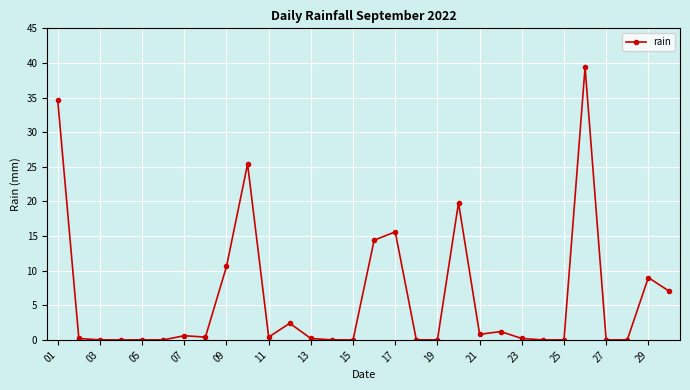

True or false: there are more than 2 points higher than both neighbors.

True